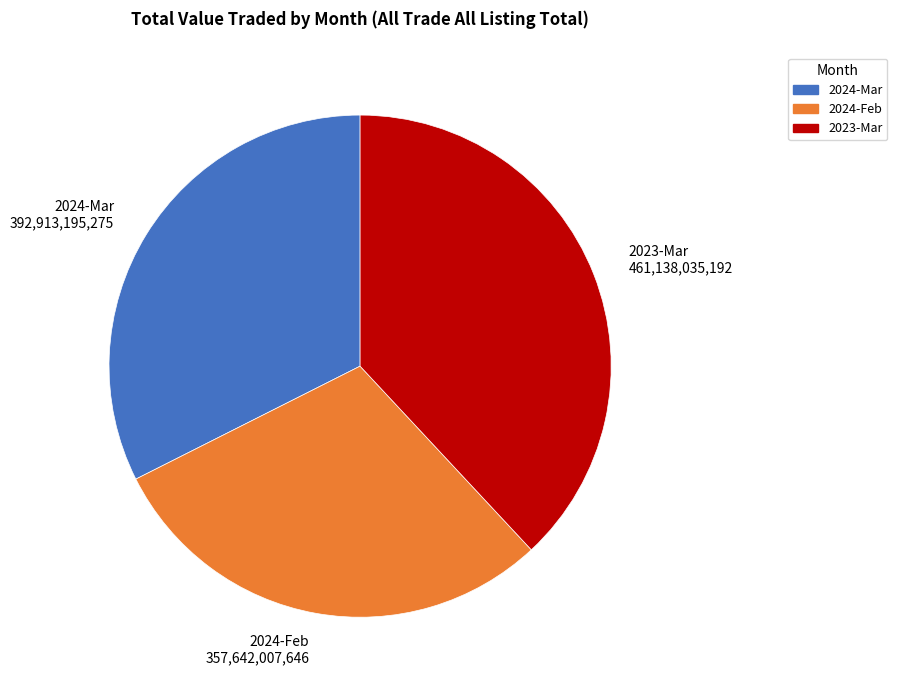

Is the sum of 2024-Feb and 2024-Mar greater than half?

Yes